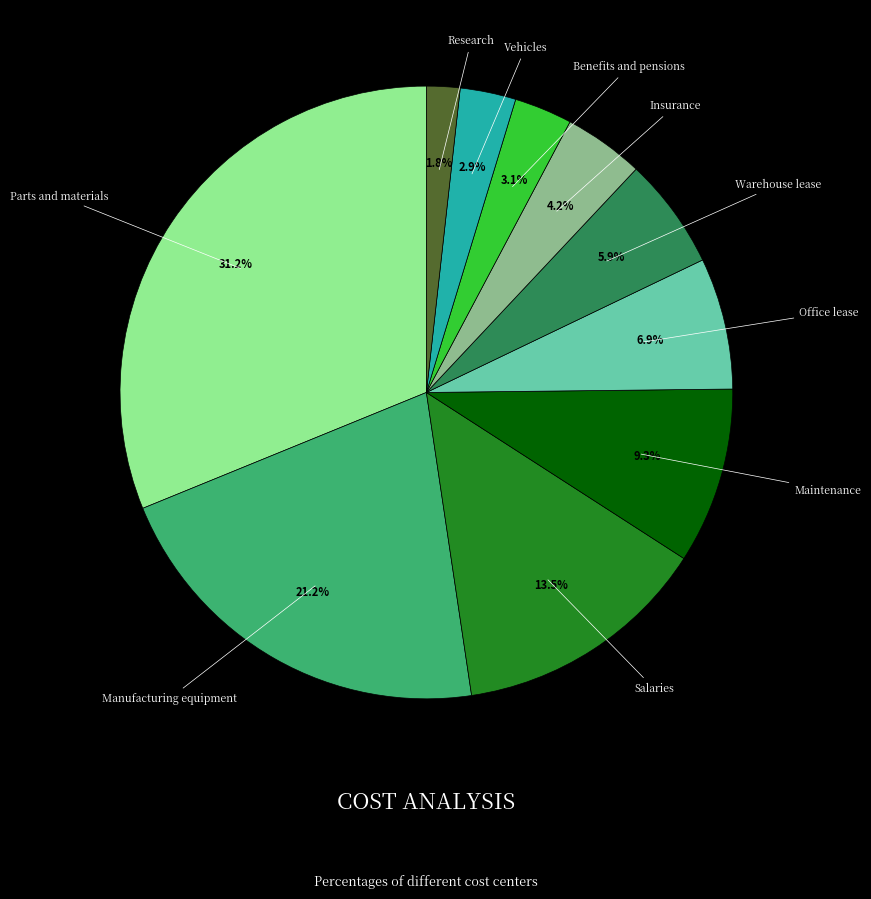

Is there any slice that represents more than half of the pie?

No